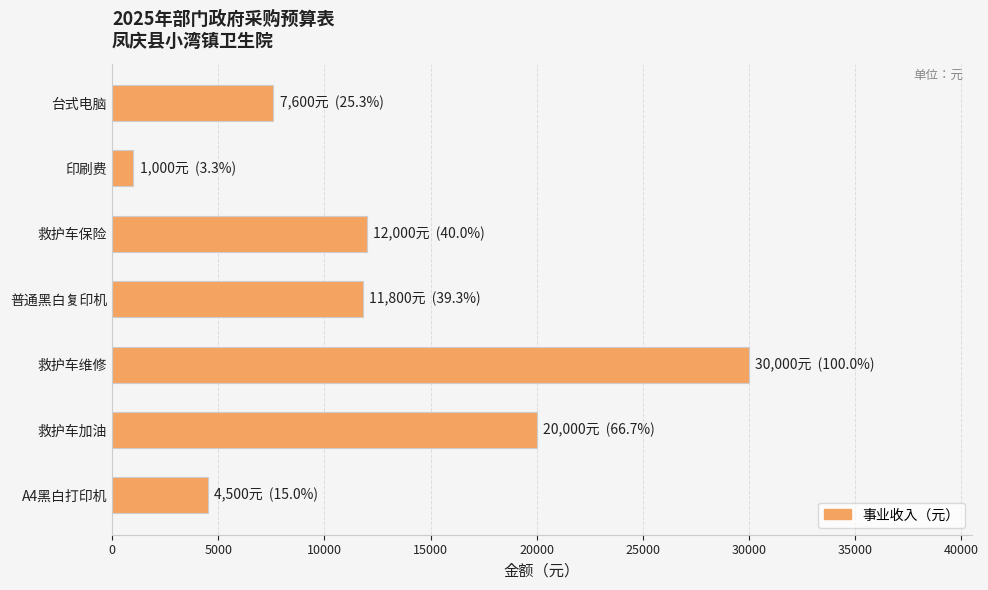

Reading bottom to top, extract all data points from this chart.

4500	20000	30000	11800	12000	1000	7600